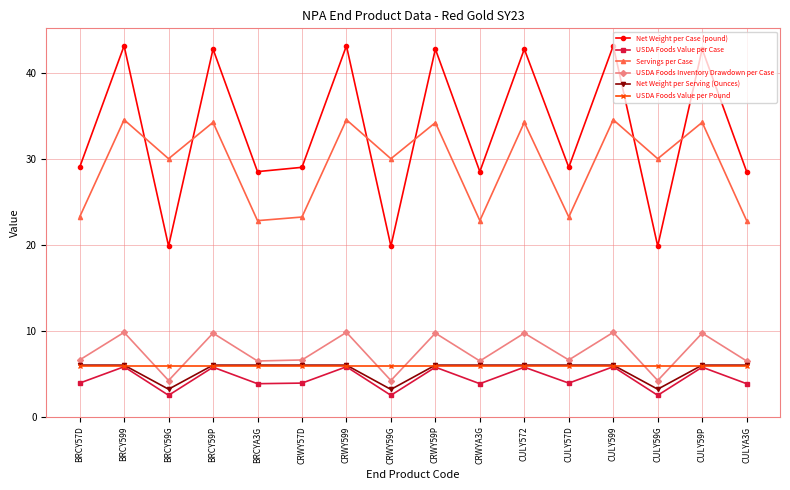

The USDA Foods Inventory Drawdown per Case series shows 4.2 at CRWY59G. True or false?

True